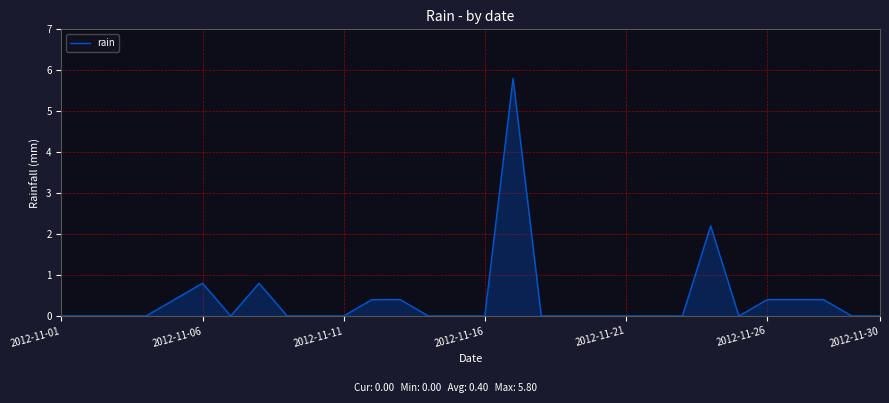

What is the maximum value shown in the chart?

5.8